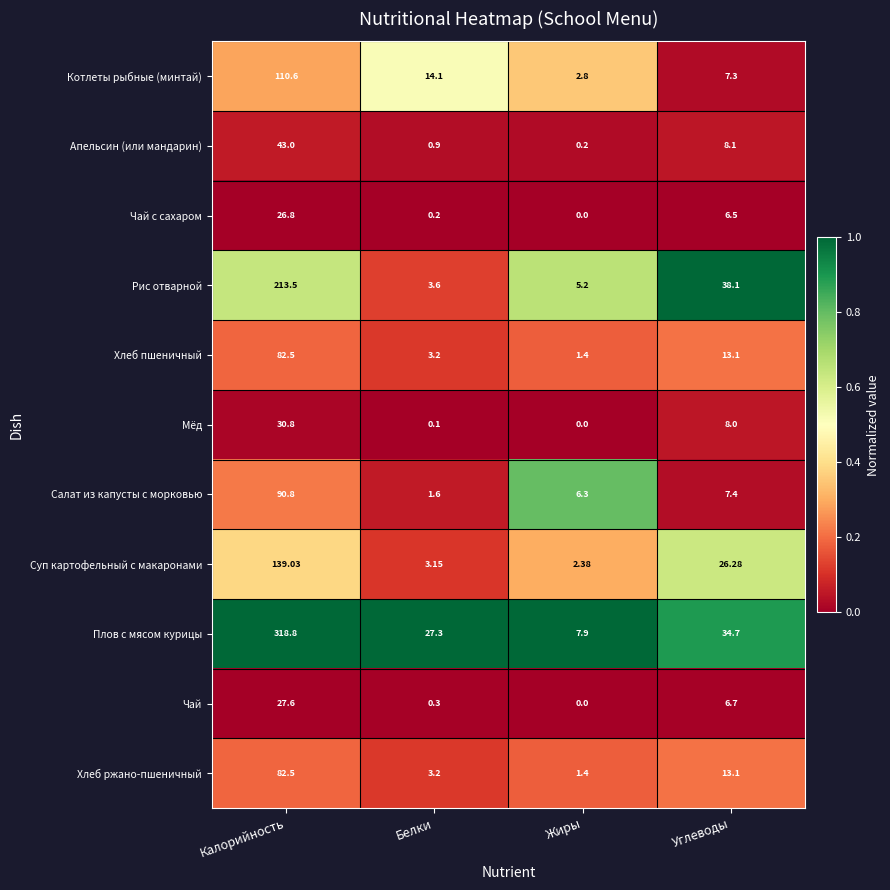

Which series has the widest spread of values?

Плов с мясом курицы